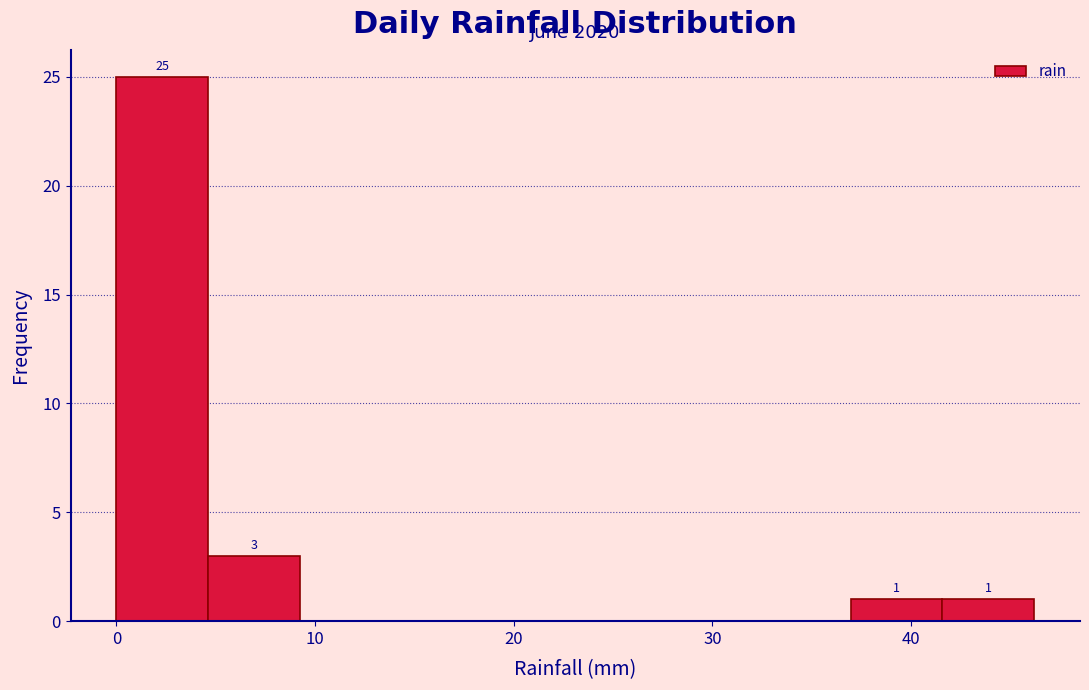

Over which range of the x-axis is the bar tallest?

0 to 5